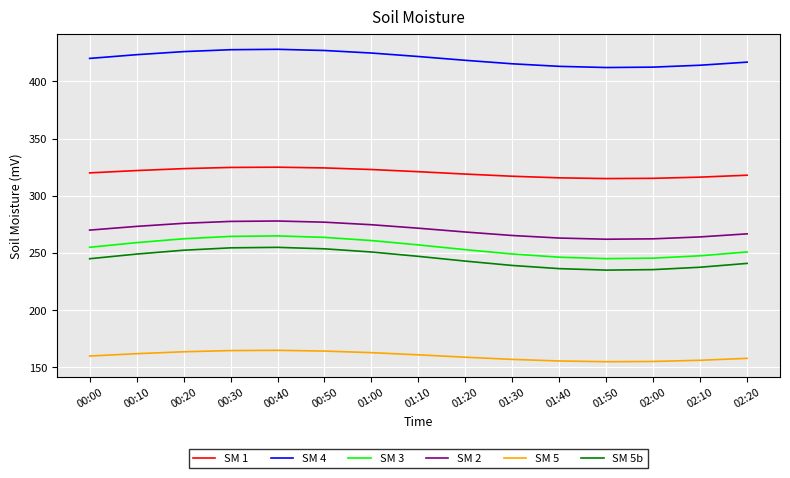

What is the total value across all series at 00:20?

1704.2